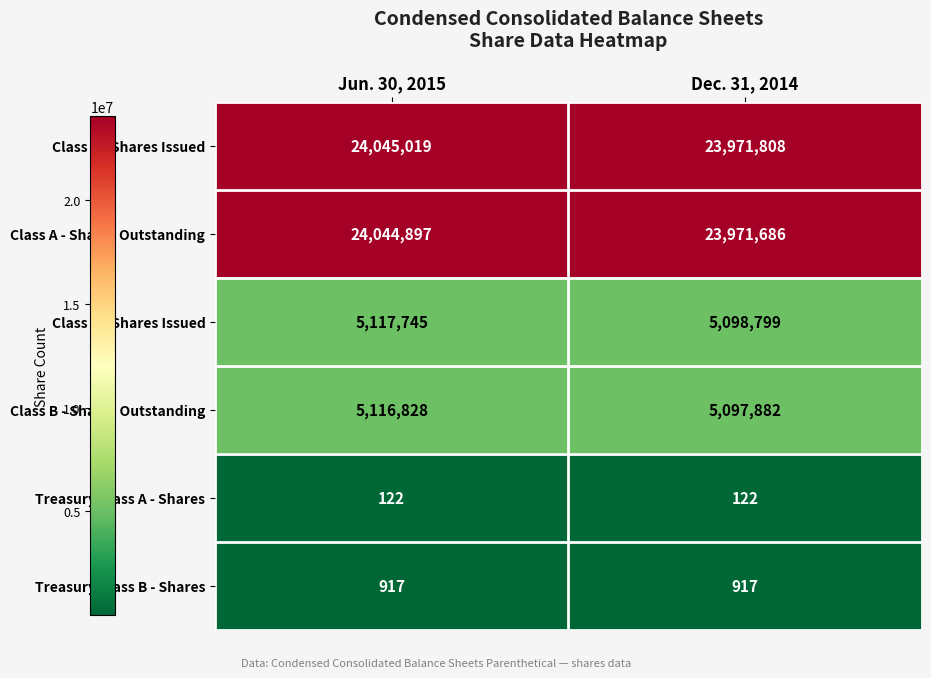

The value of Treasury Class A - Shares at Dec. 31, 2014 is 122. True or false?

True